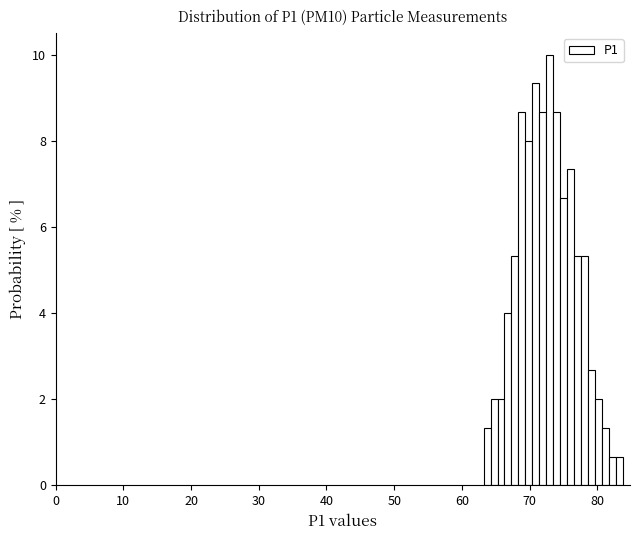

Read against the x-axis, roughly where is the centre of the tallest bar?

73